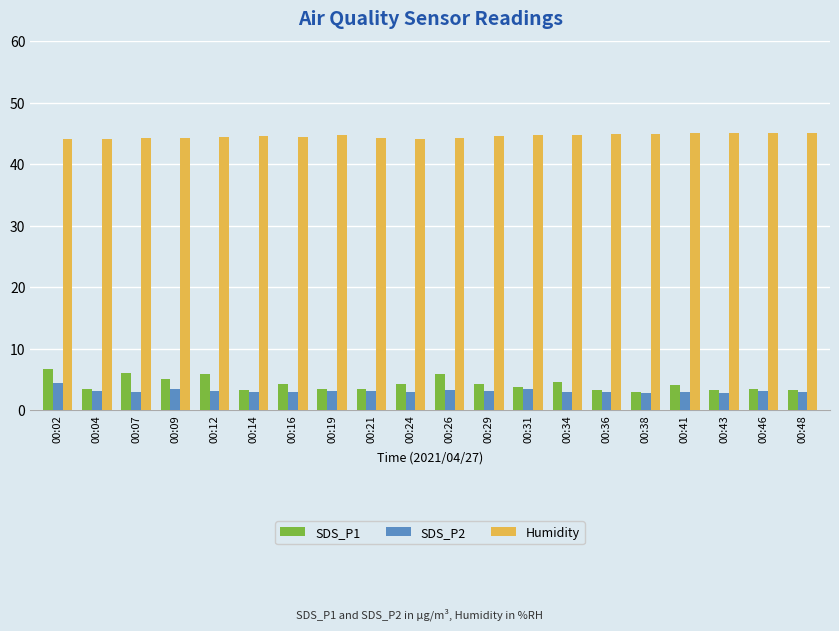

How many bars are there in each group?

3